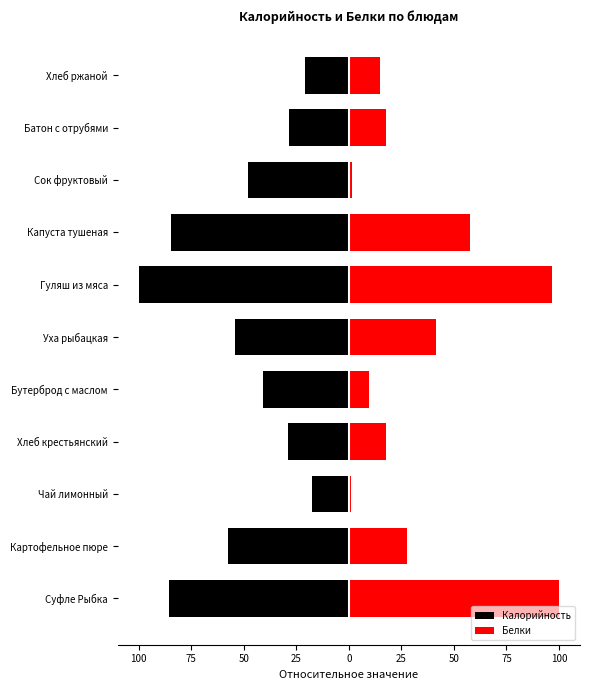

What is the lowest value of the Белки series?

1.1